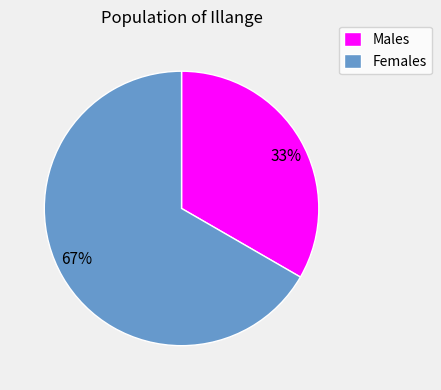

Is the sum of Males and Females greater than half?

Yes